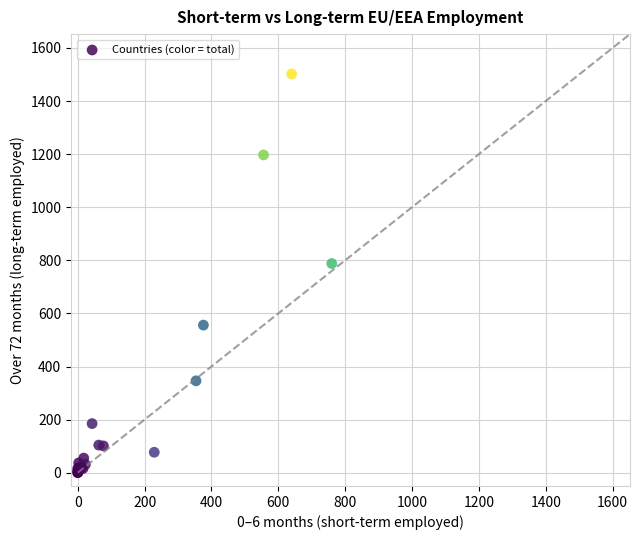

What Y value in the scatter plot is closest to 751?

788